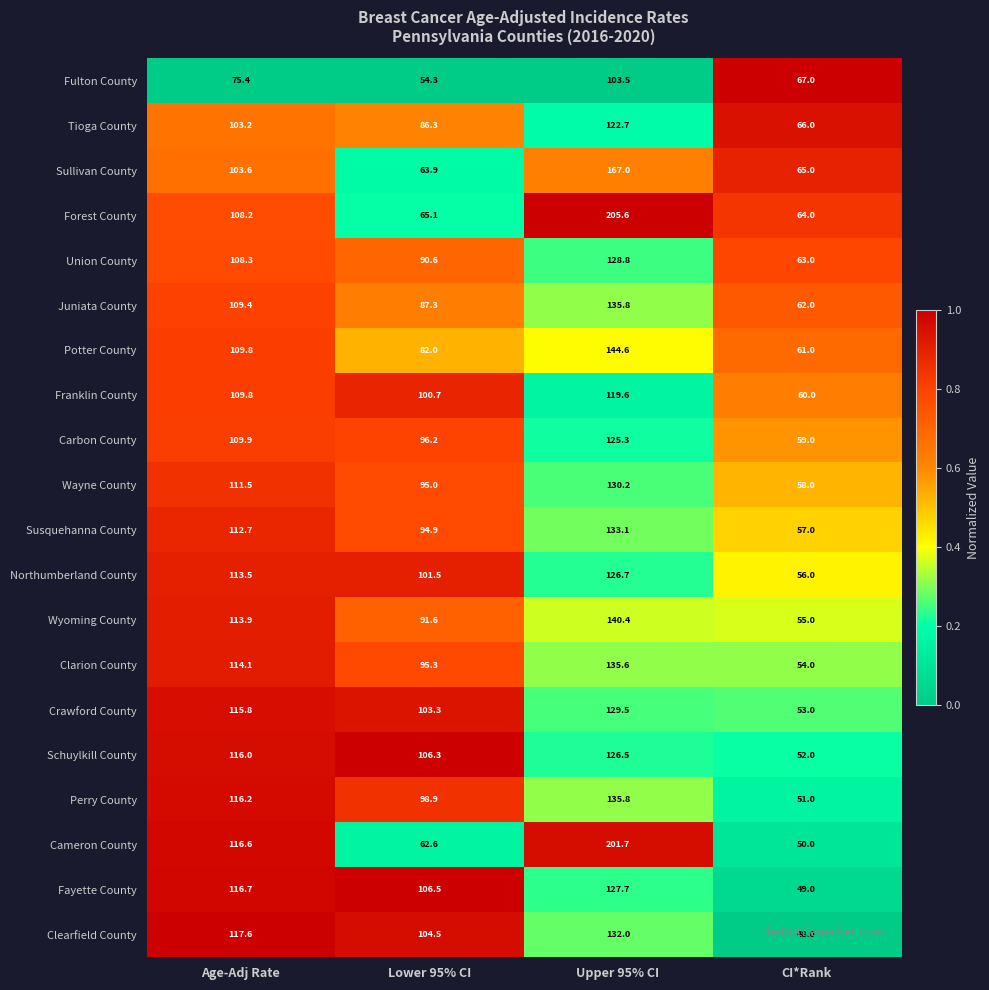

Is it true that Crawford County equals 103.3 at Lower 95% CI?

True